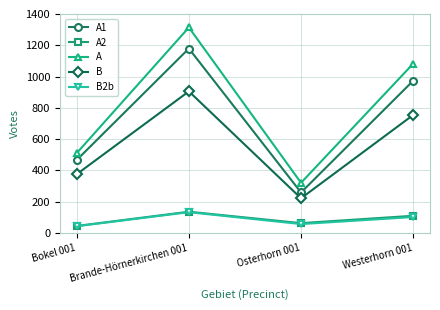

Reading right to left, what are all the values shown in this chart?

A1: 973	258	1179	466
A2: 109	62	135	44
A: 1082	320	1314	510
B: 754	221	905	375
B2b: 101	56	132	42